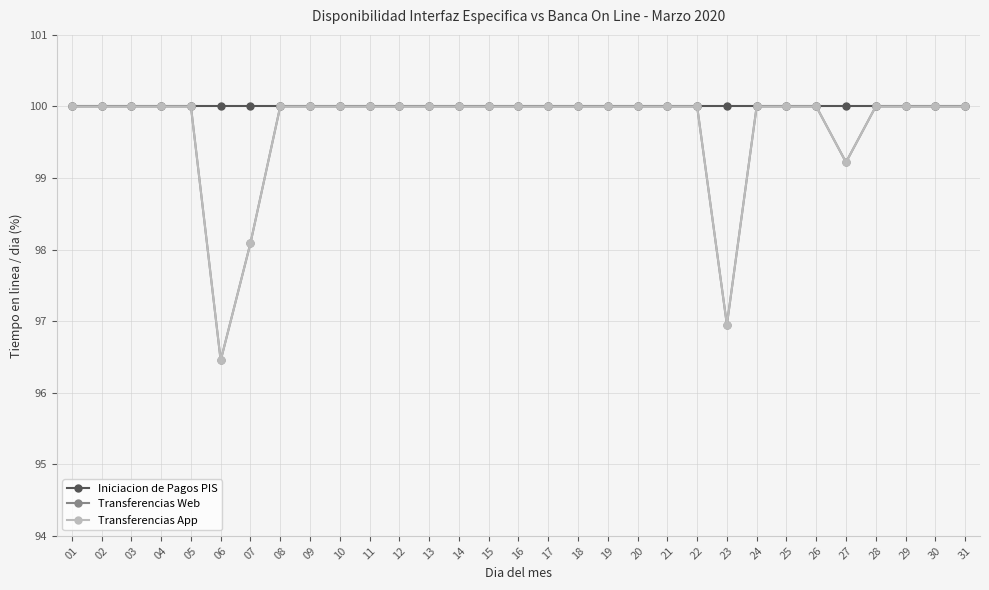

Count the Transferencias Web values in the range 100 to 101.

27